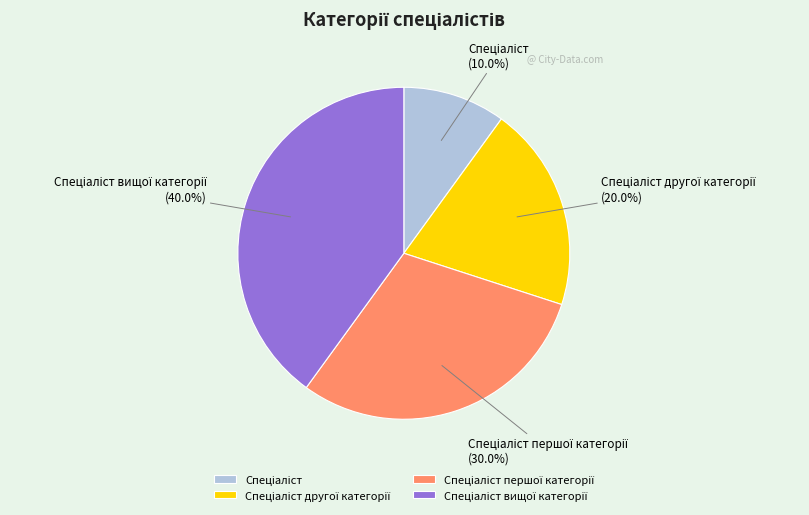

Is there a majority slice in this chart?

No